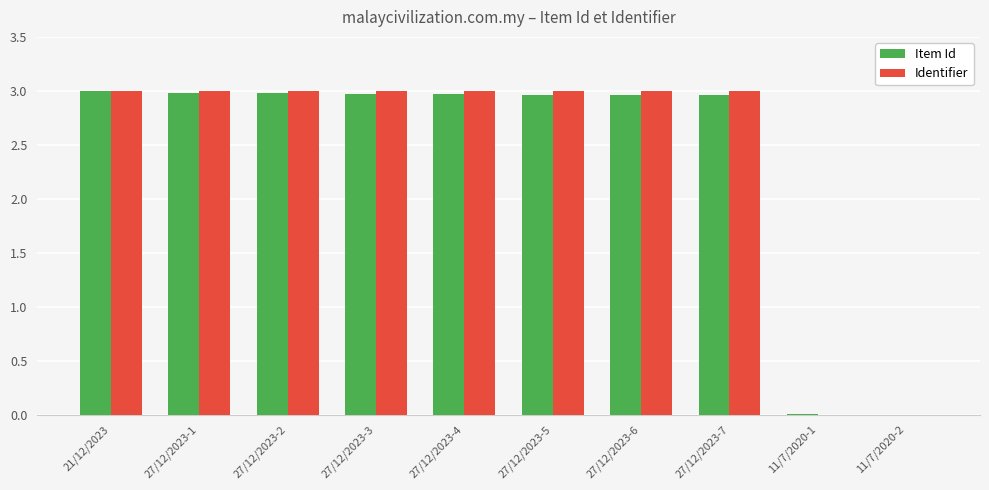

Which series changed the most between 27/12/2023-6 and 11/7/2020-2?

Identifier